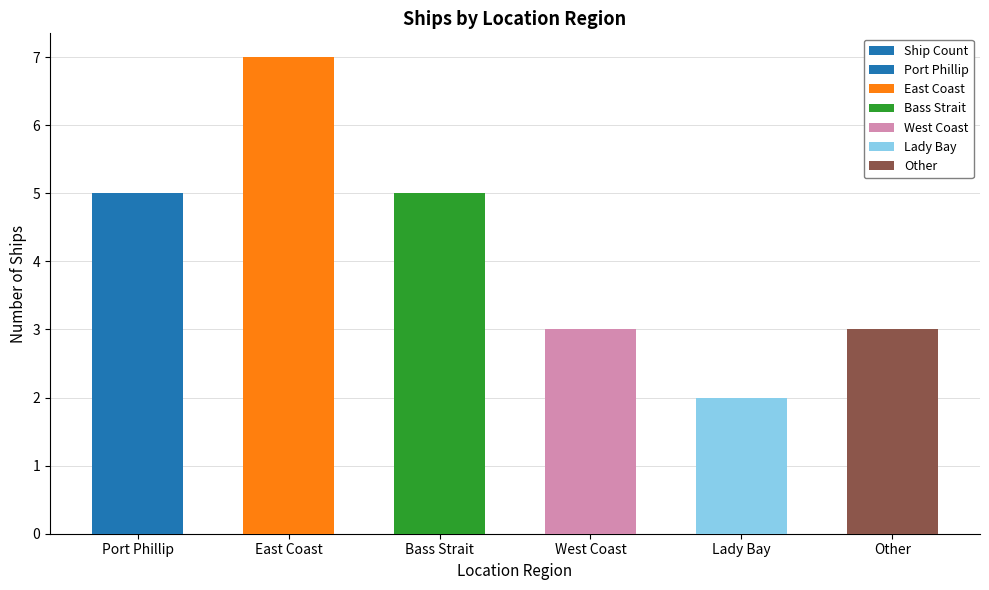

What is the label of the 6th bar from the right?

Port Phillip